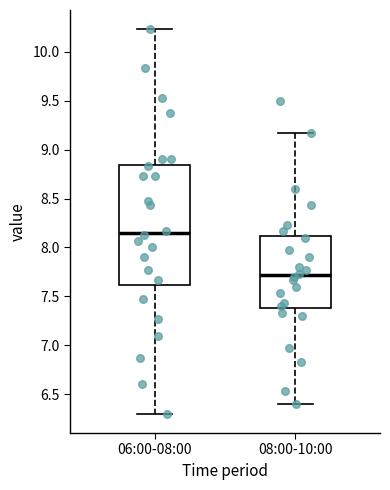

Reading left to right, read every box against the y-axis: the position of its median line, the range the box covers, and the ends of its whiskers. The values are not printed on the chart, so give them approximately, as read against the axis.

06:00-08:00: median 8.15, box 7.60 to 8.85, whiskers 6.30 to 10.25
08:00-10:00: median 7.70, box 7.40 to 8.10, whiskers 6.40 to 9.15